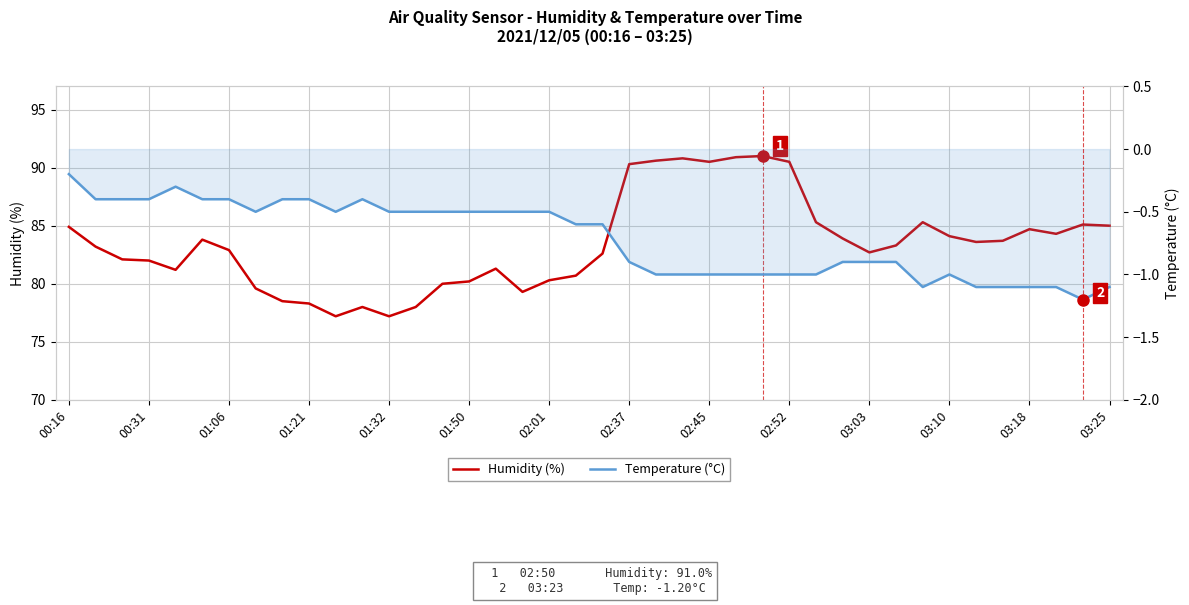

True or false: Temperature (°C) and Humidity (%) cross at least once.

False